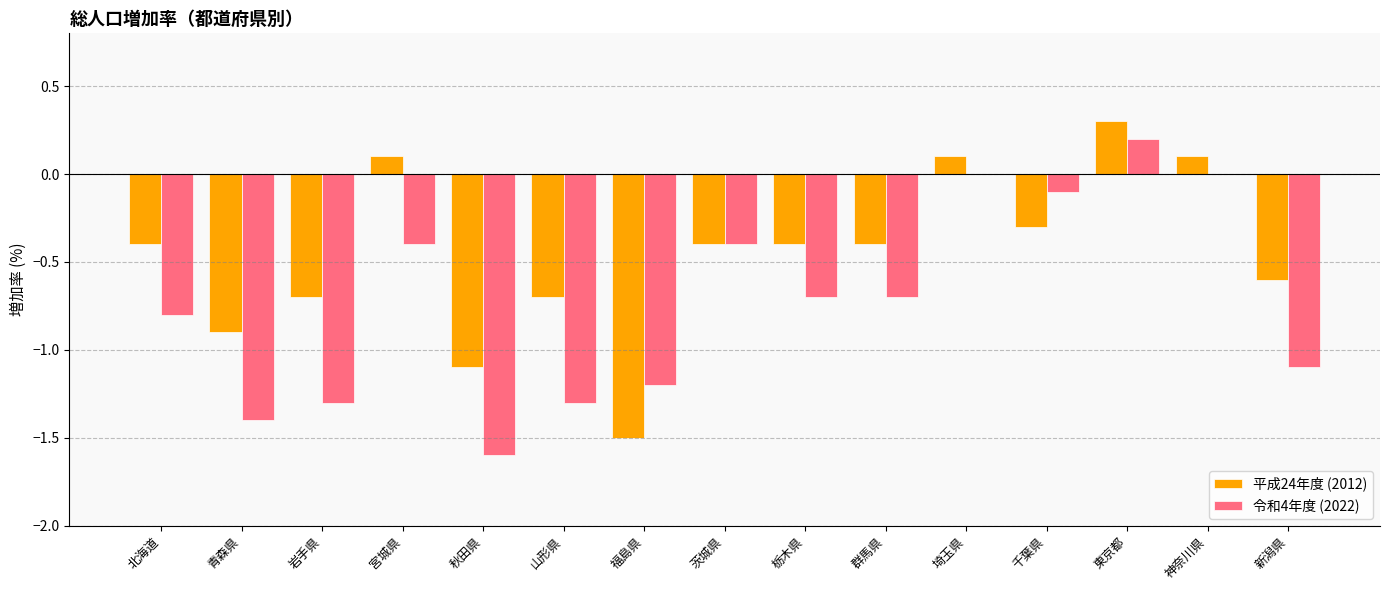

Is it true that 平成24年度 (2012) equals 0.1 at 埼玉県?

True